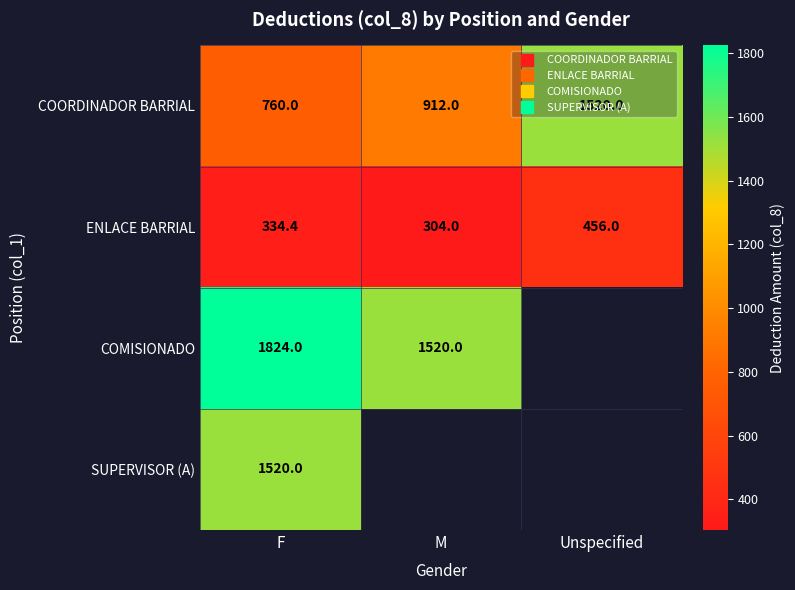

At which category is the sum across all series the highest?

F